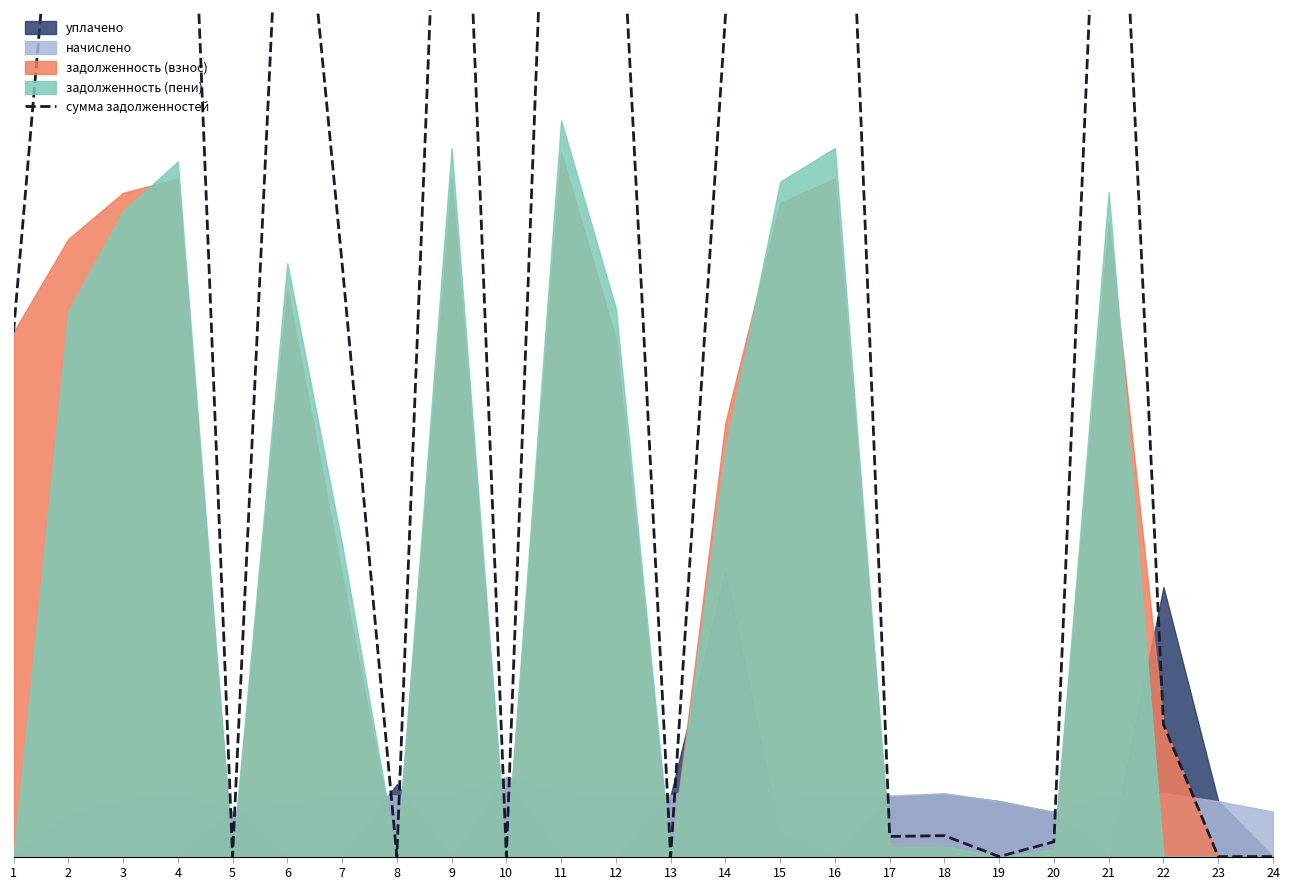

How many categories are shown in the chart?

24